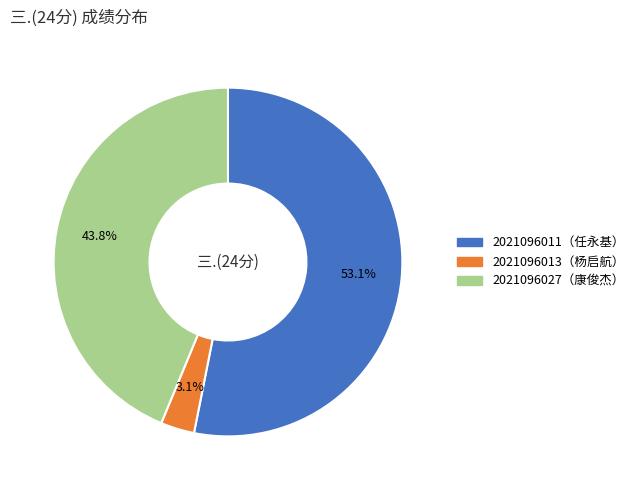

Does any single category account for the majority?

Yes